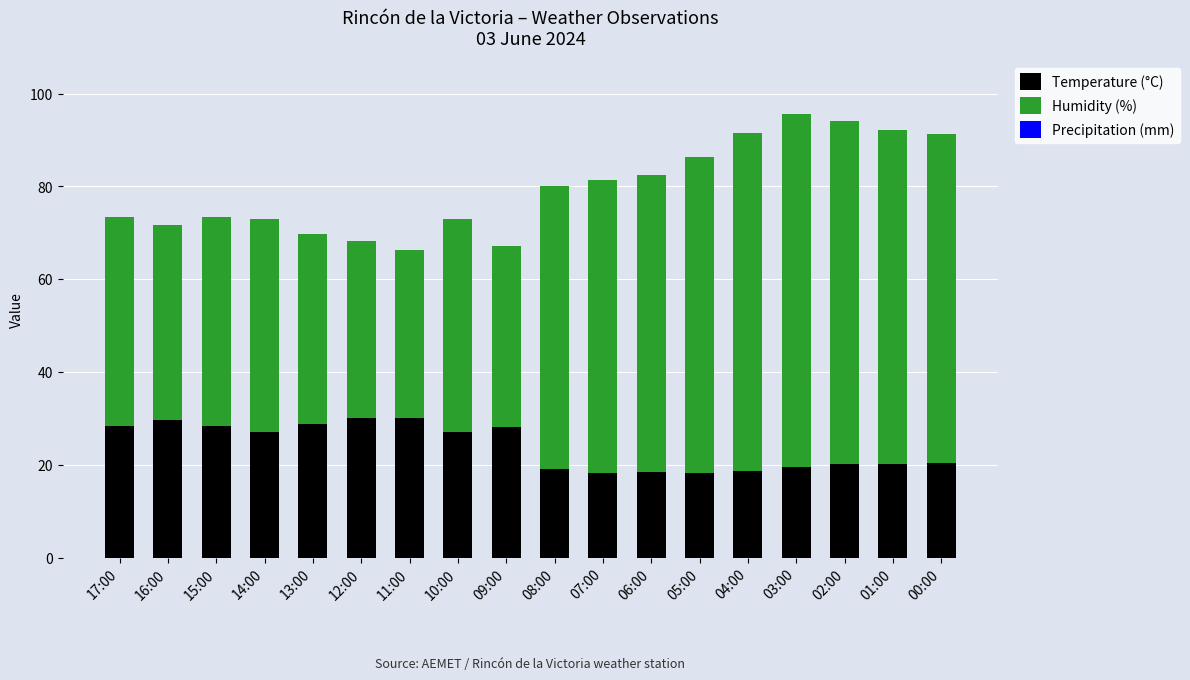

True or false: Temperature (°C) has a value of 28.3 at 17:00.

True